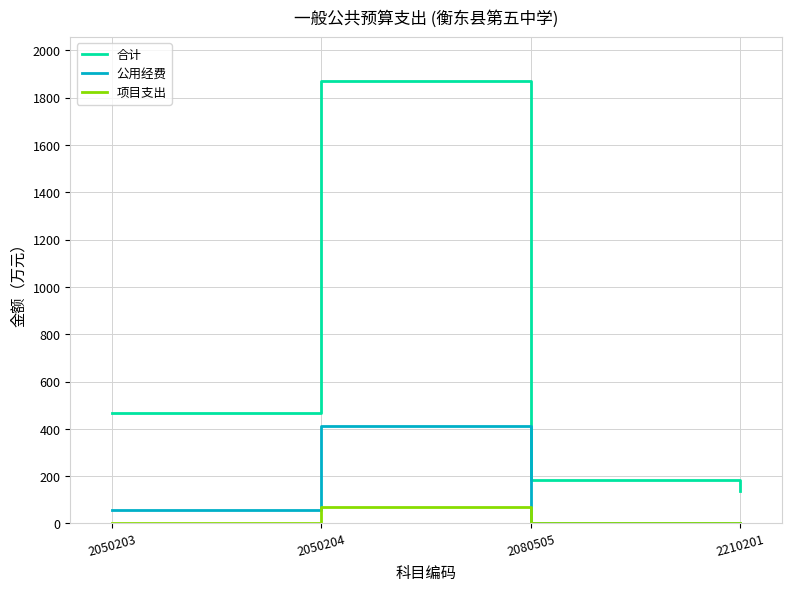

Reading right to left, what are all the values shown in this chart?

合计: 138.6	184.9	1870.0	466.4
公用经费: 0.0	0.0	410.3	57.3
项目支出: 0.0	0.0	70.0	0.0